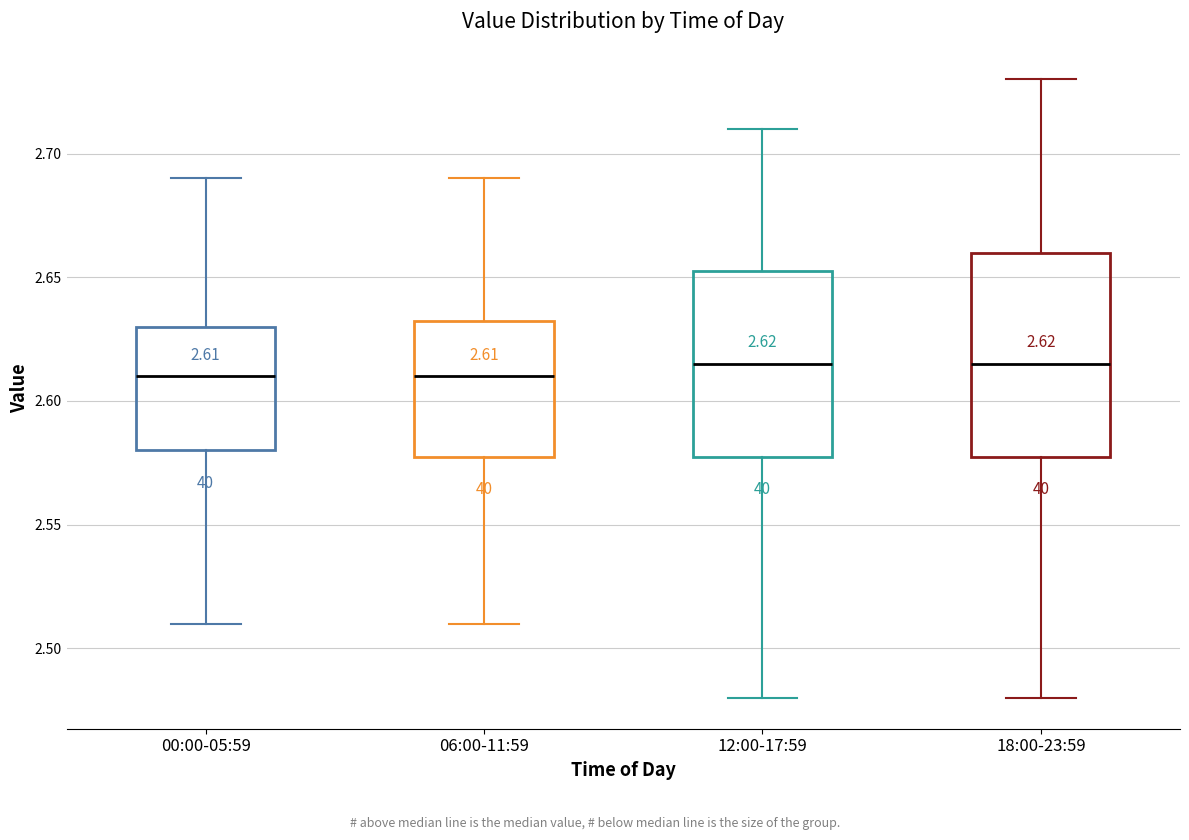

Which box is the tallest, from its lower edge to its upper edge?

18:00-23:59